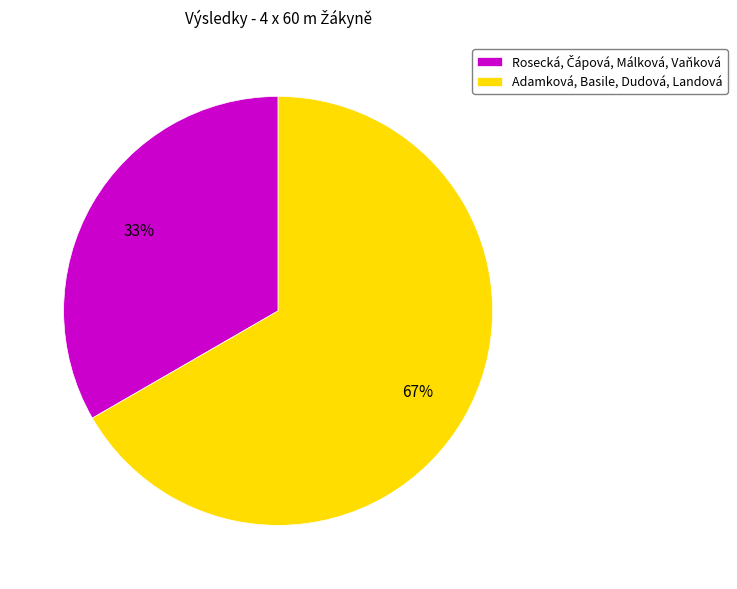

To the nearest percent, what portion does Adamková, Basile, Dudová, Landová represent?

67%